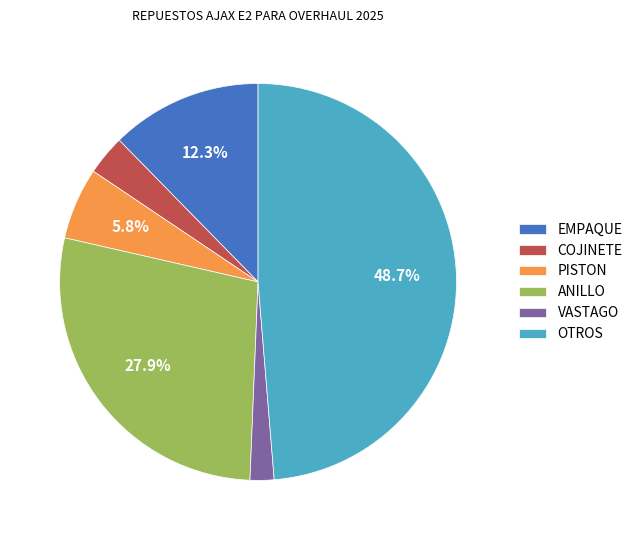

Approximately how many times larger is the value at PISTON compared to EMPAQUE?

0.5